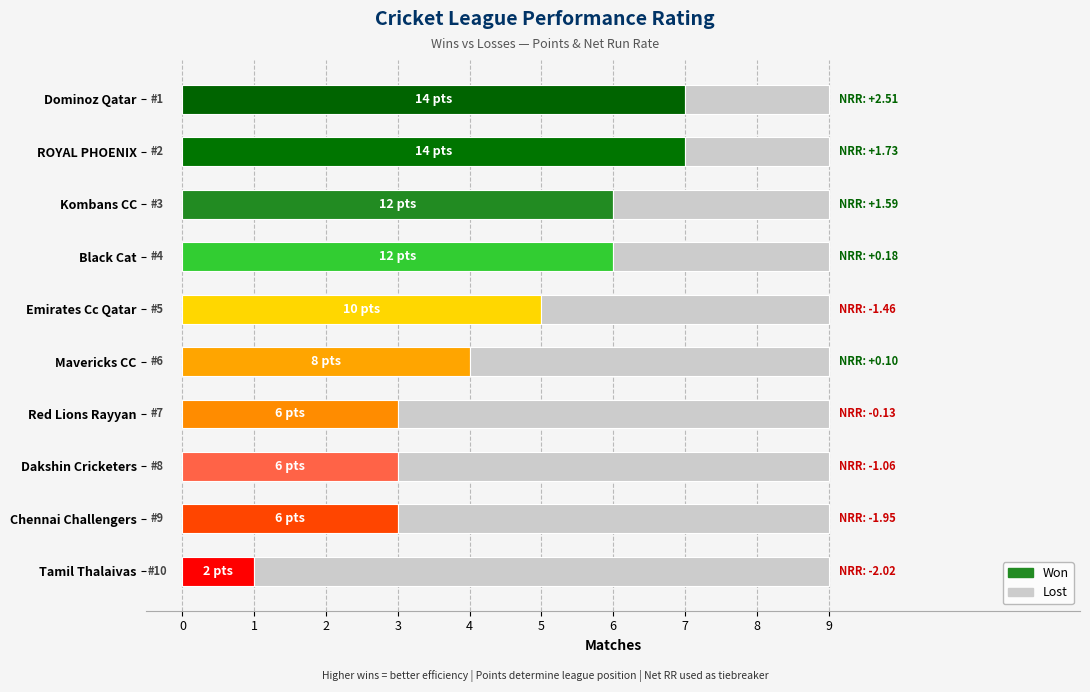

What is the total value across all series at Black Cat?

9